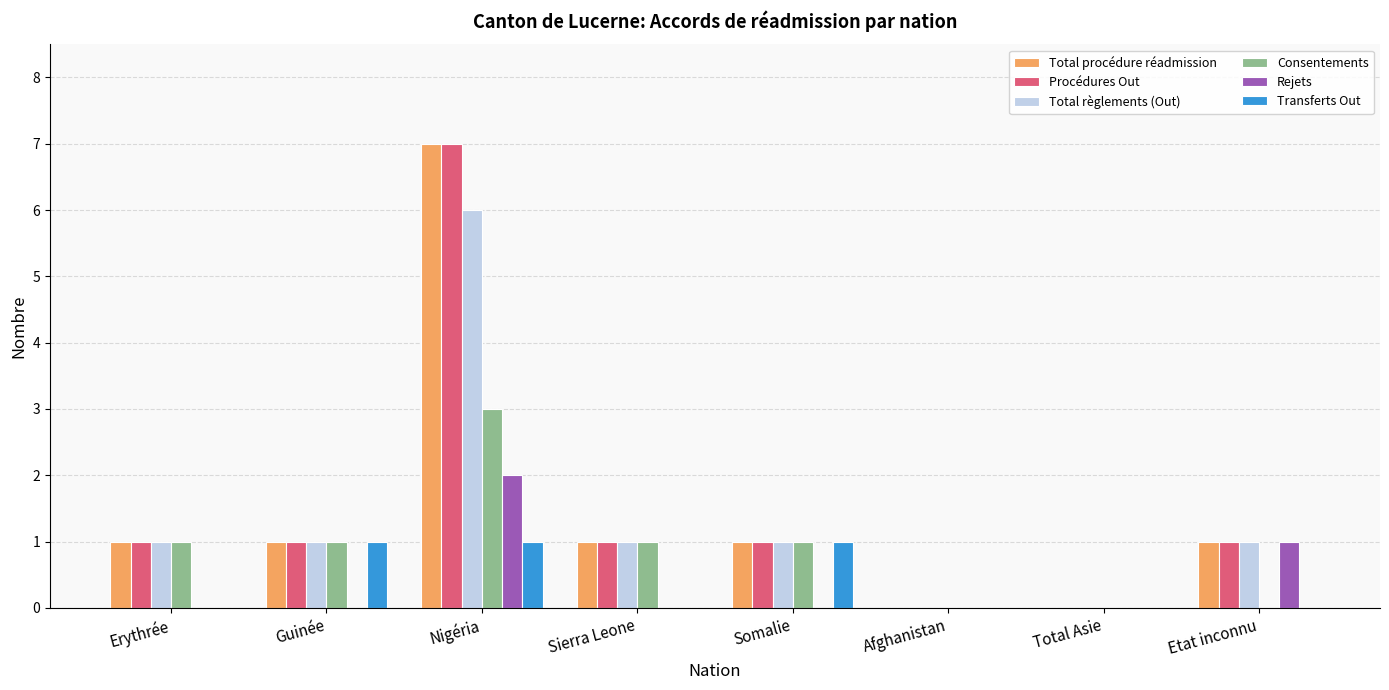

Reading left to right, list all the values displayed in this chart.

Total procédure réadmission: Erythrée=1	Guinée=1	Nigéria=7	Sierra Leone=1	Somalie=1	Afghanistan=0	Total Asie=0	Etat inconnu=1
Procédures Out: Erythrée=1	Guinée=1	Nigéria=7	Sierra Leone=1	Somalie=1	Afghanistan=0	Total Asie=0	Etat inconnu=1
Total règlements (Out): Erythrée=1	Guinée=1	Nigéria=6	Sierra Leone=1	Somalie=1	Afghanistan=0	Total Asie=0	Etat inconnu=1
Consentements: Erythrée=1	Guinée=1	Nigéria=3	Sierra Leone=1	Somalie=1	Afghanistan=0	Total Asie=0	Etat inconnu=0
Rejets: Erythrée=0	Guinée=0	Nigéria=2	Sierra Leone=0	Somalie=0	Afghanistan=0	Total Asie=0	Etat inconnu=1
Transferts Out: Erythrée=0	Guinée=1	Nigéria=1	Sierra Leone=0	Somalie=1	Afghanistan=0	Total Asie=0	Etat inconnu=0